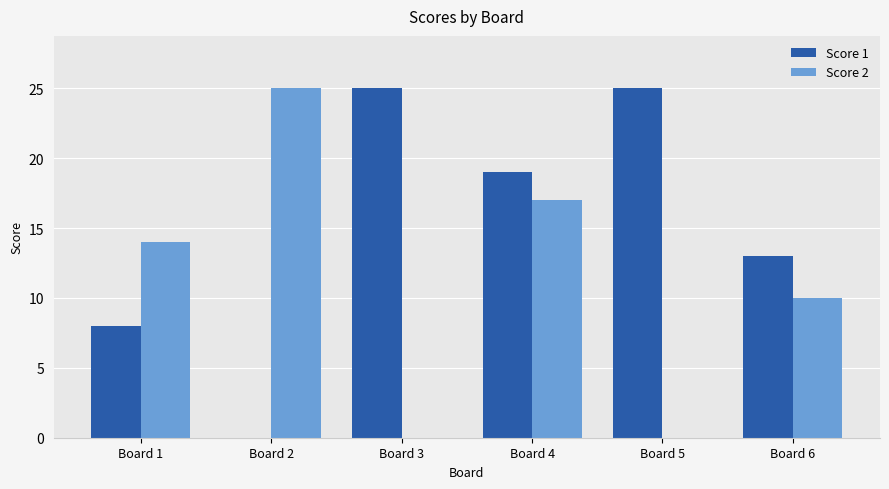

Are the bars grouped side by side (vs. stacked)?

Yes